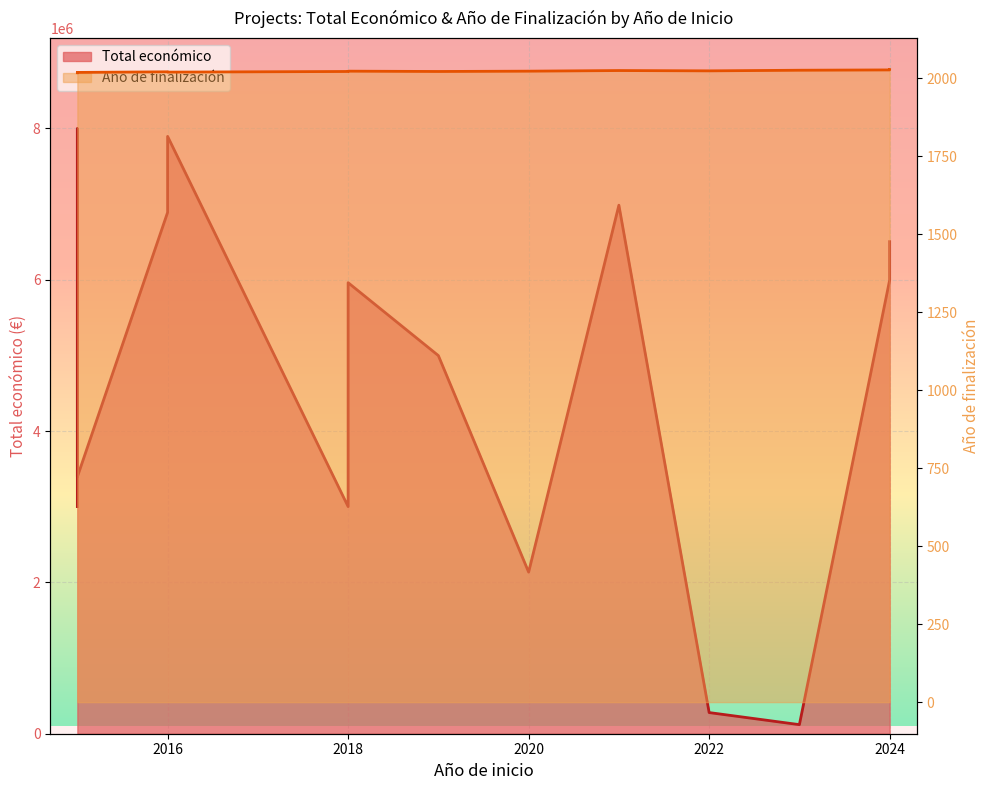

Is it true that Total económico line equals 3768012 at 2018?

True